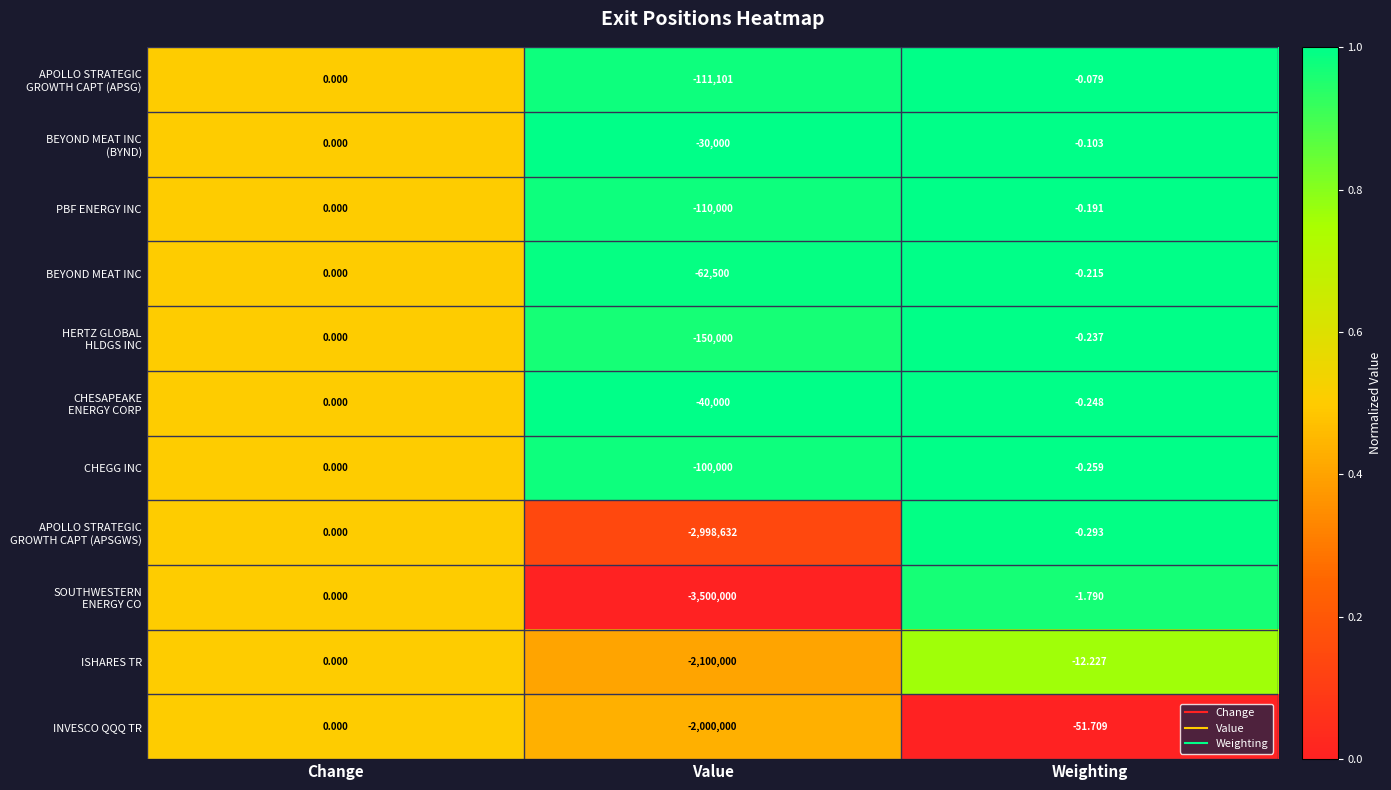

List the labels in order of CHEGG INC value, largest first.

Change, Weighting, Value